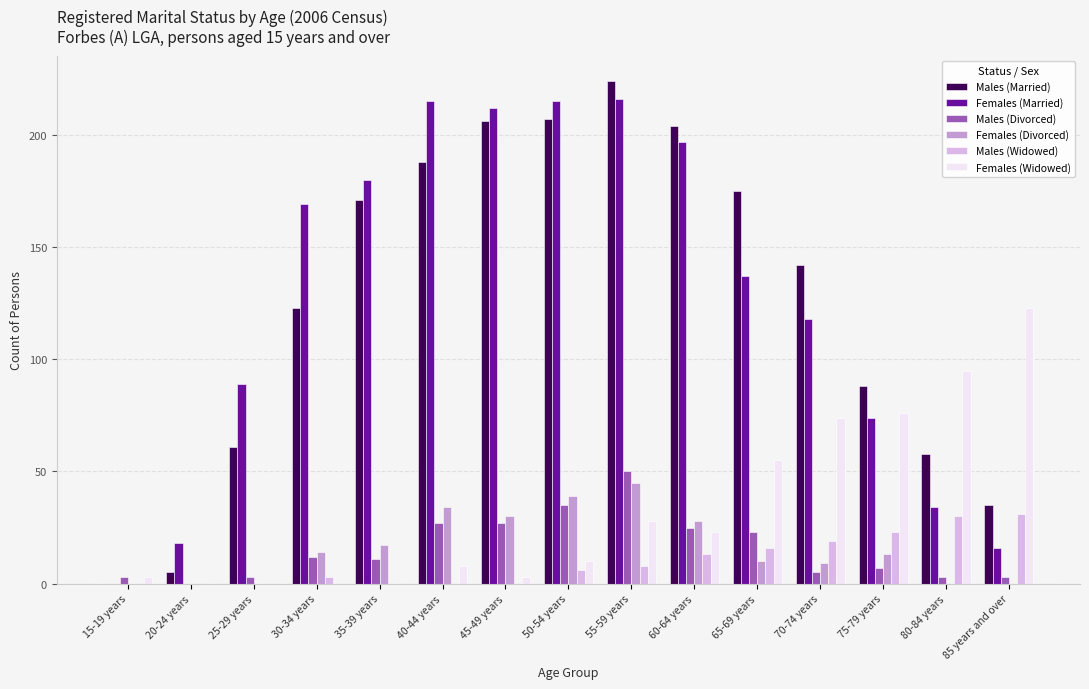

At which category is the sum across all series the highest?

55-59 years